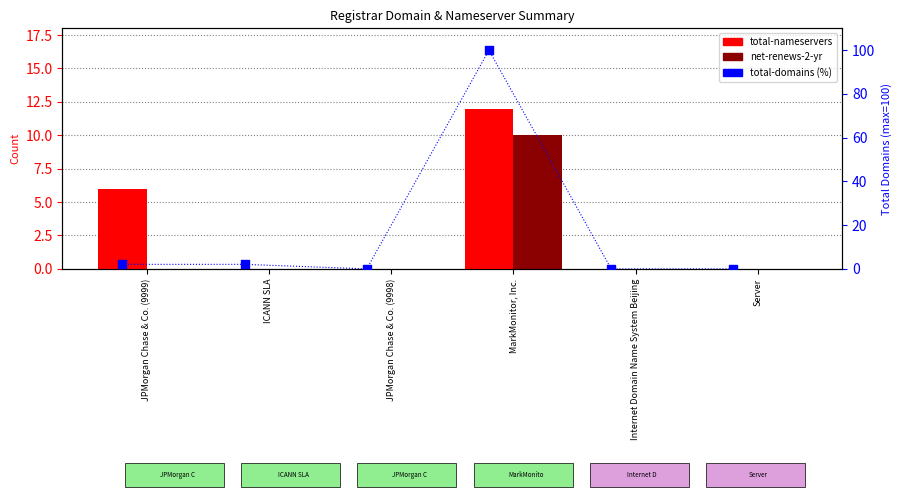

Which series reaches the minimum Y coordinate?

total-nameservers